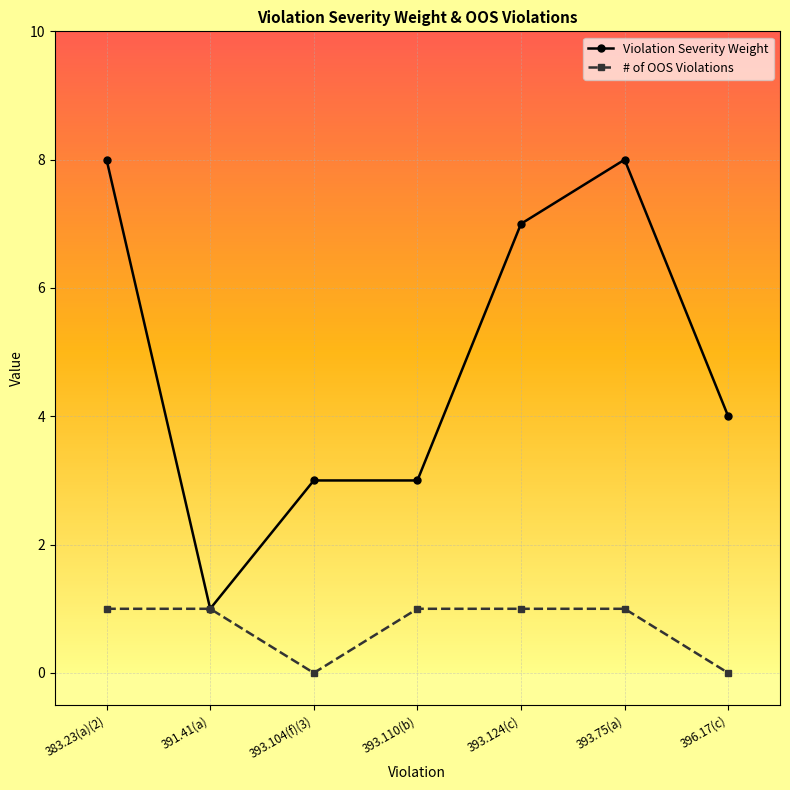

What is the total value across all series at 393.124(c)?

8